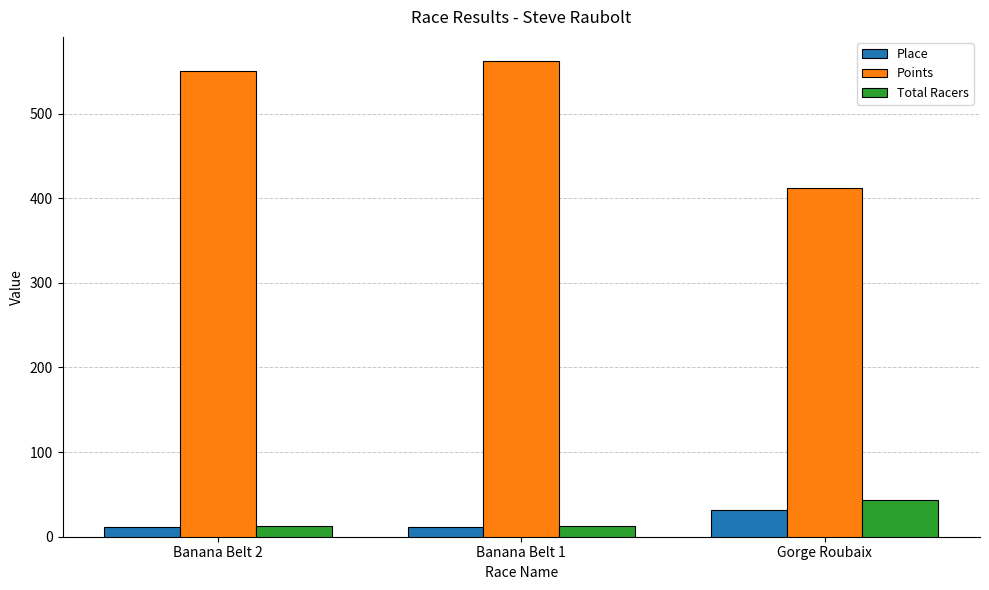

How many groups of bars are there?

3